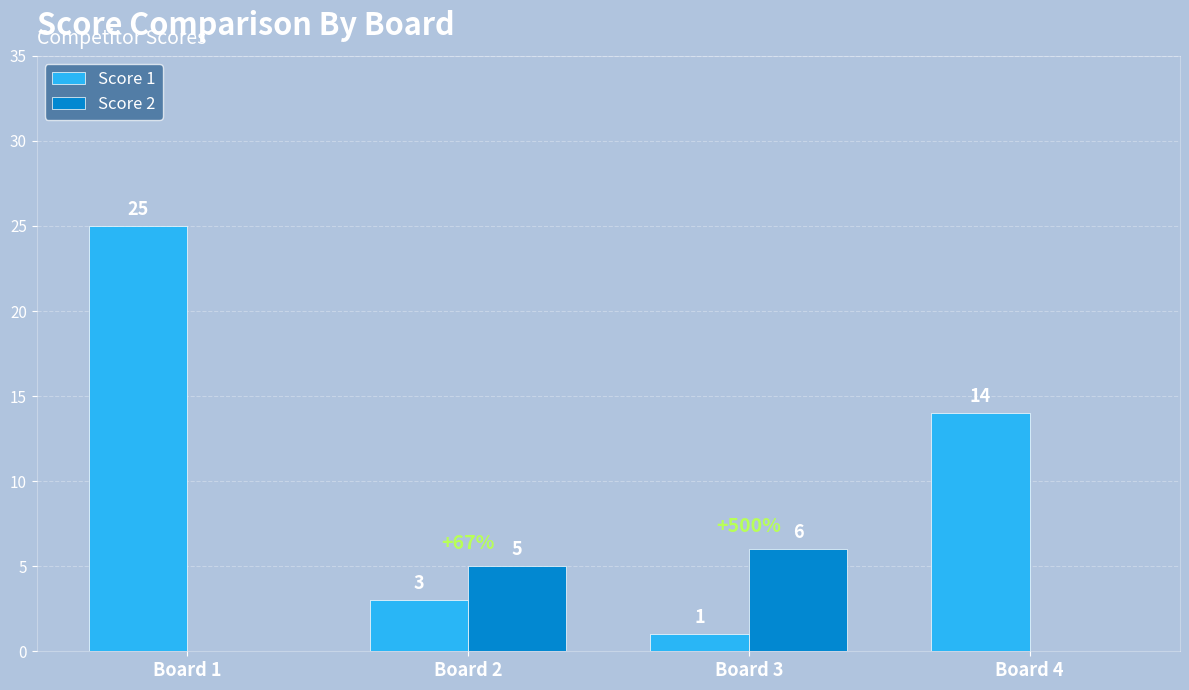

How many groups of bars are there?

4